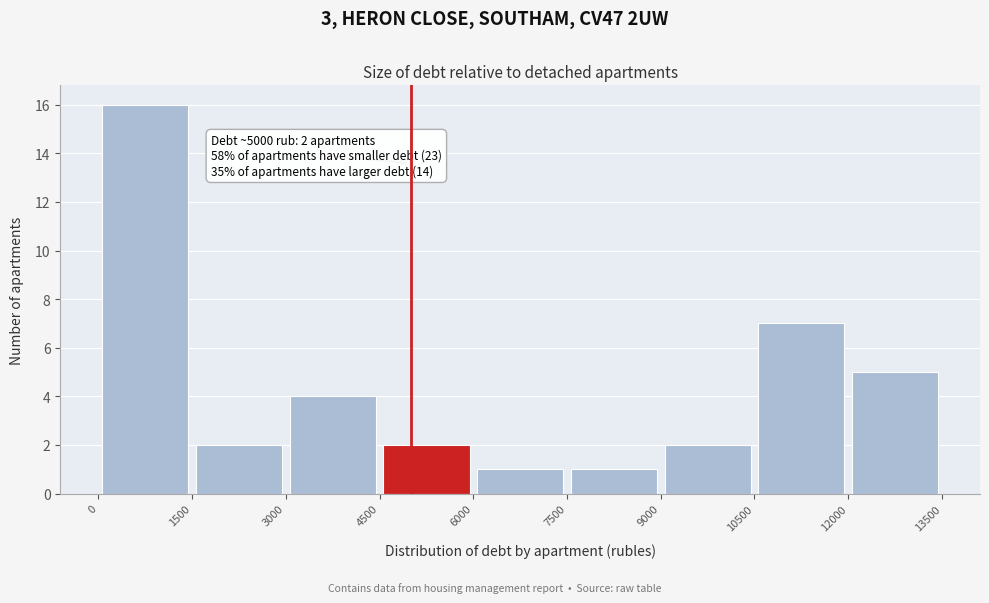

Which range on the x-axis has the tallest bar?

0 to 1500